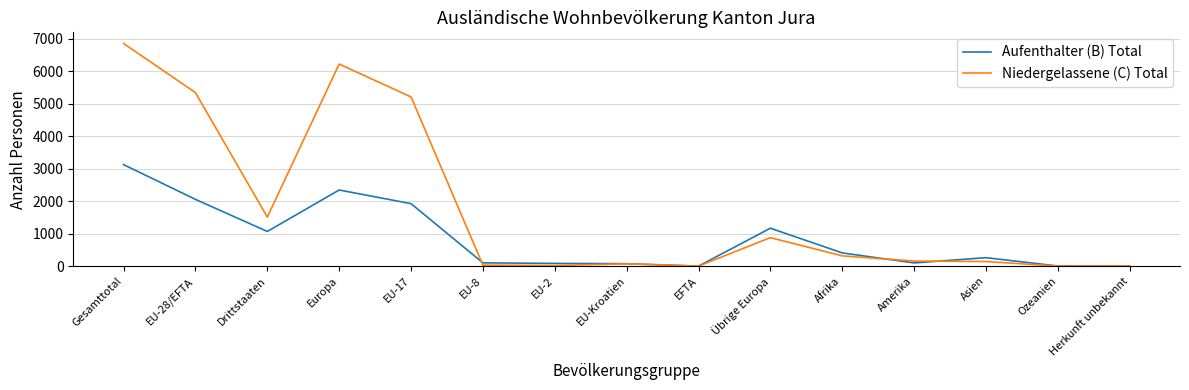

Between which two adjacent categories do Niedergelassene (C) Total and Aufenthalter (B) Total first intersect?

EU-17 and EU-8